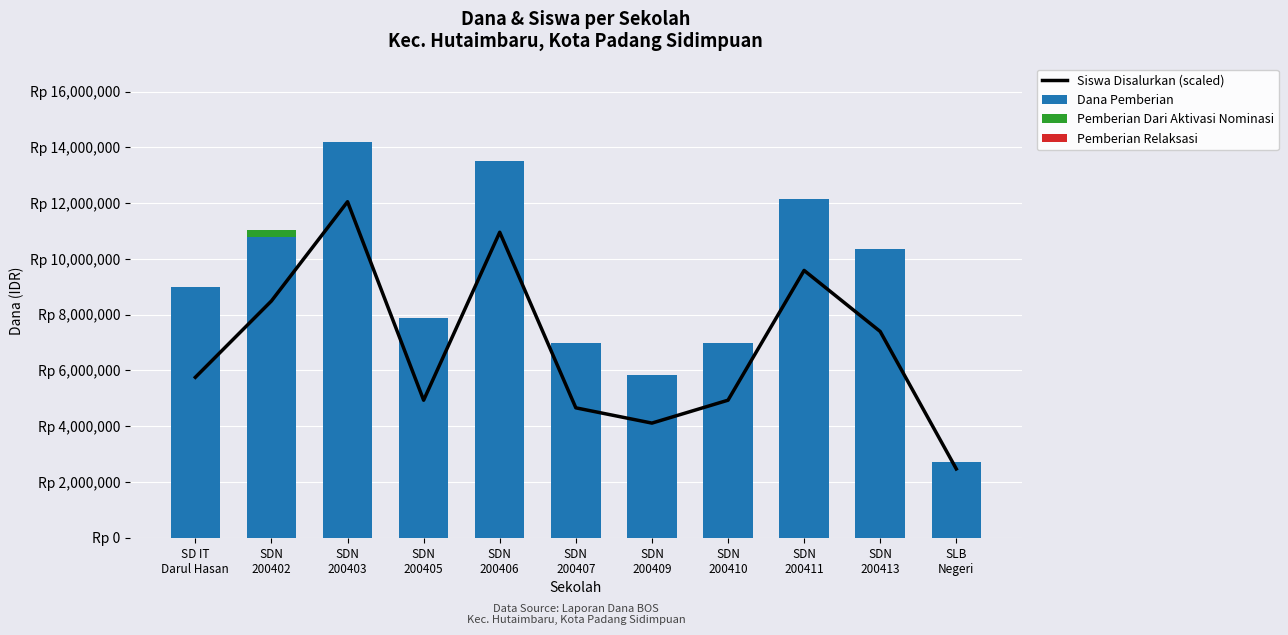

At SDN
200402, list the series in order from smallest to largest.

Pemberian Relaksasi, Pemberian Dari Aktivasi Nominasi, Siswa Disalurkan (scaled), Dana Pemberian